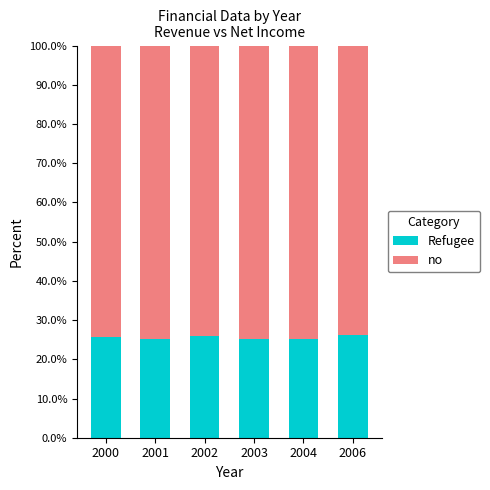

What is the total value across all series at 2006?

100.0